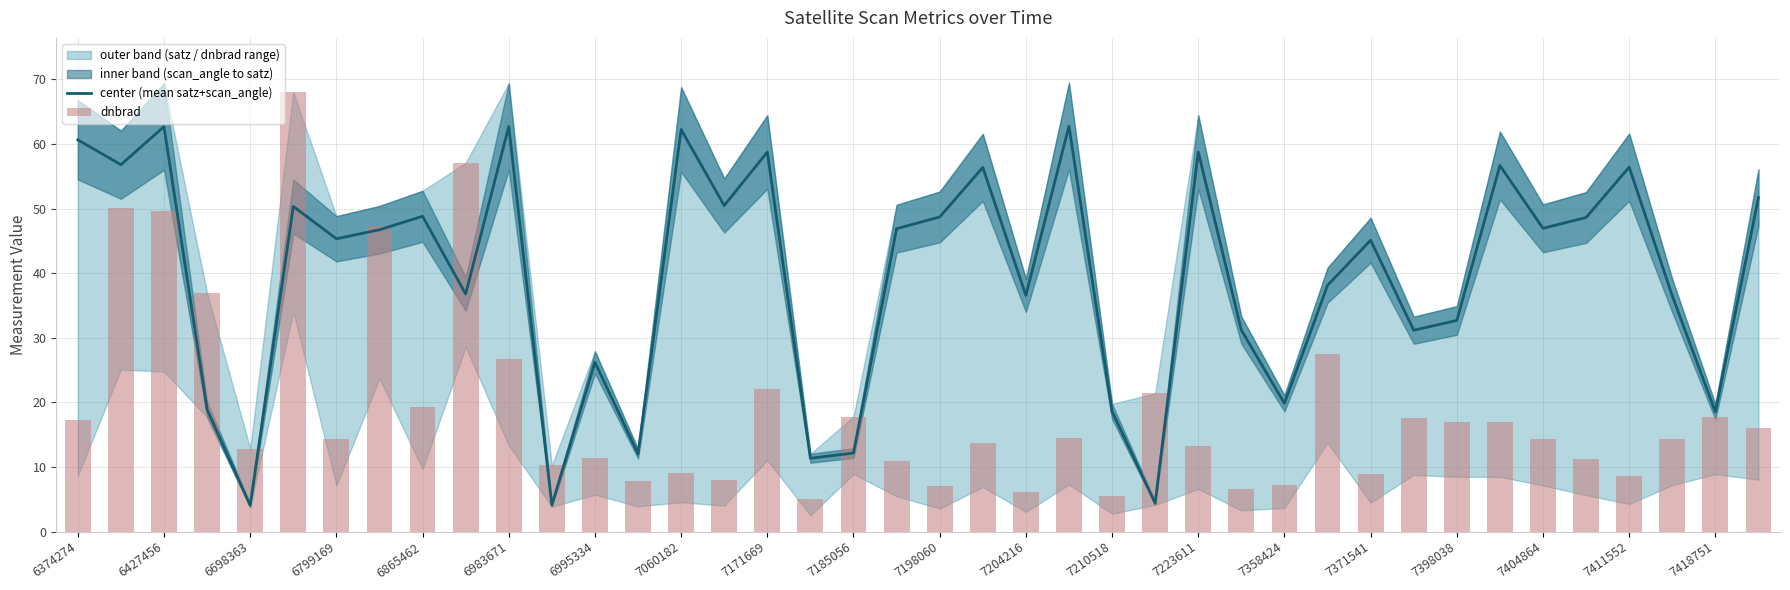

Is the value of dnbrad at 39 greater than the value of center (mean satz+scan_angle) at 23?

No